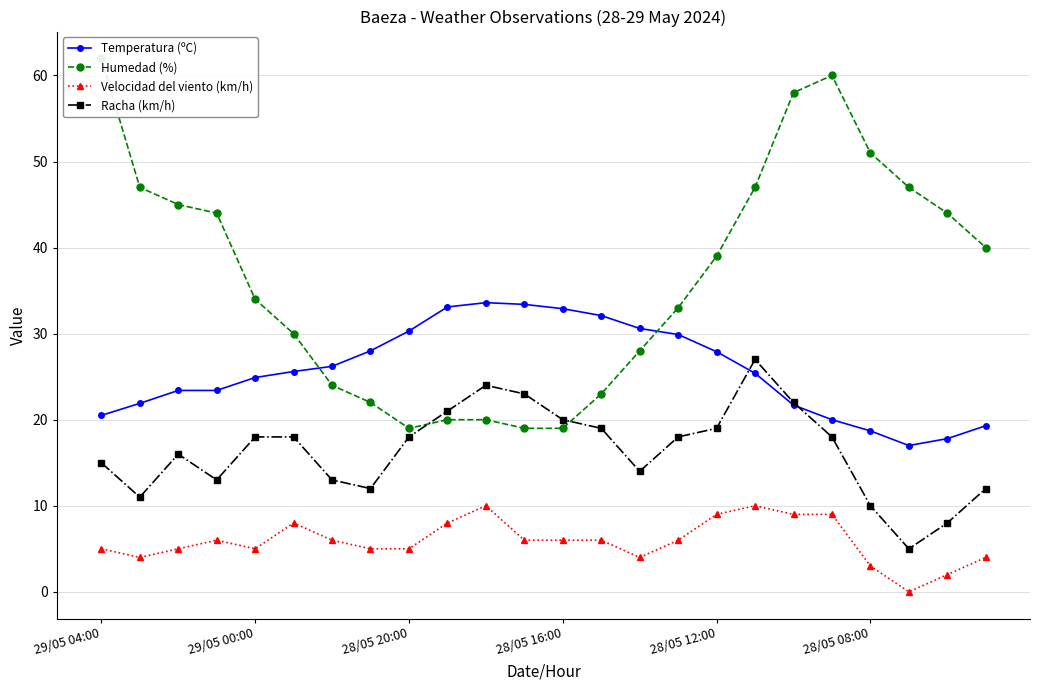

What is the difference between the maximum and minimum values in the Temperatura (ºC) series?

16.6